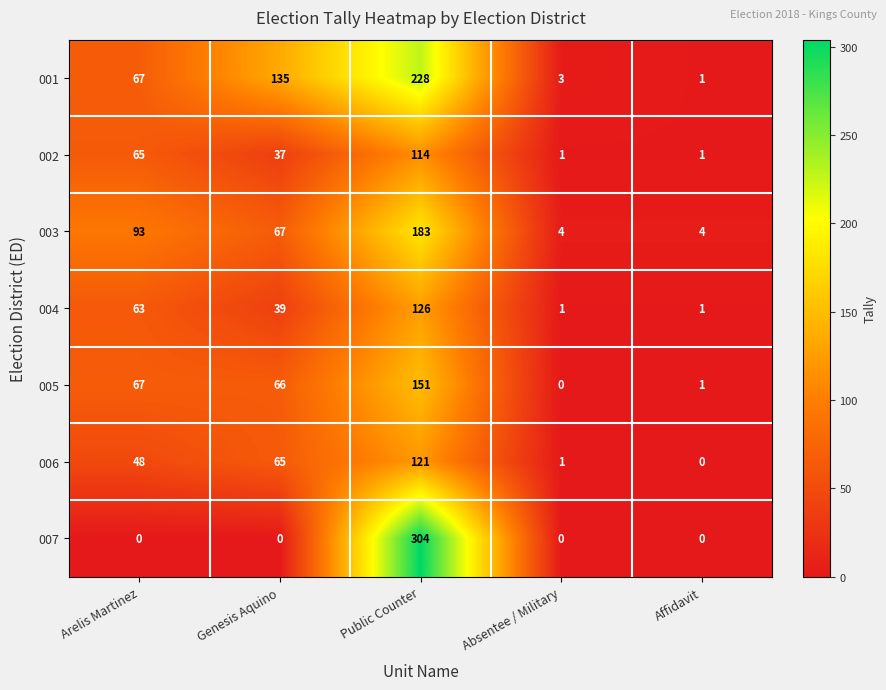

Rank the series at Public Counter from lowest to highest value.

002, 006, 004, 005, 003, 001, 007